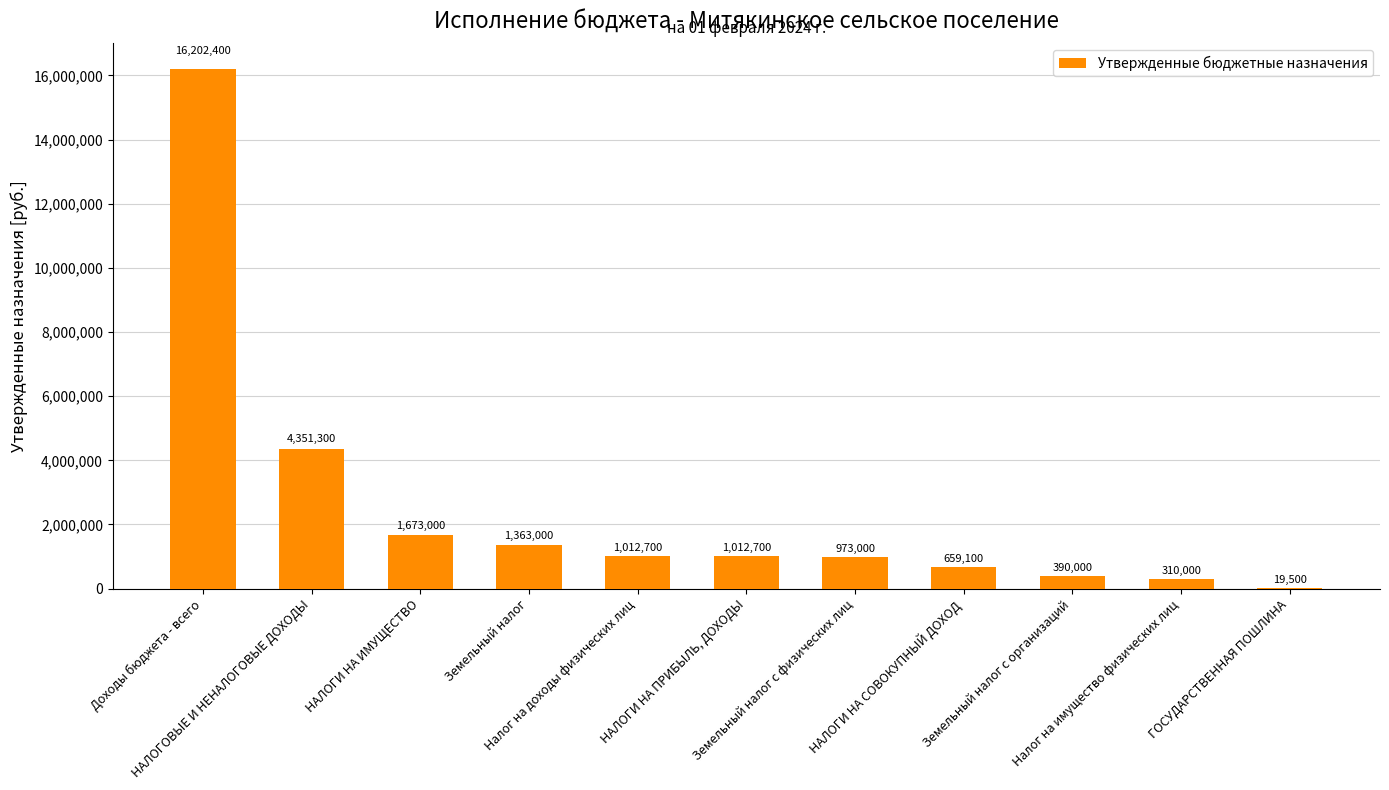

Where does the data first go above 1012700?

Доходы бюджета - всего